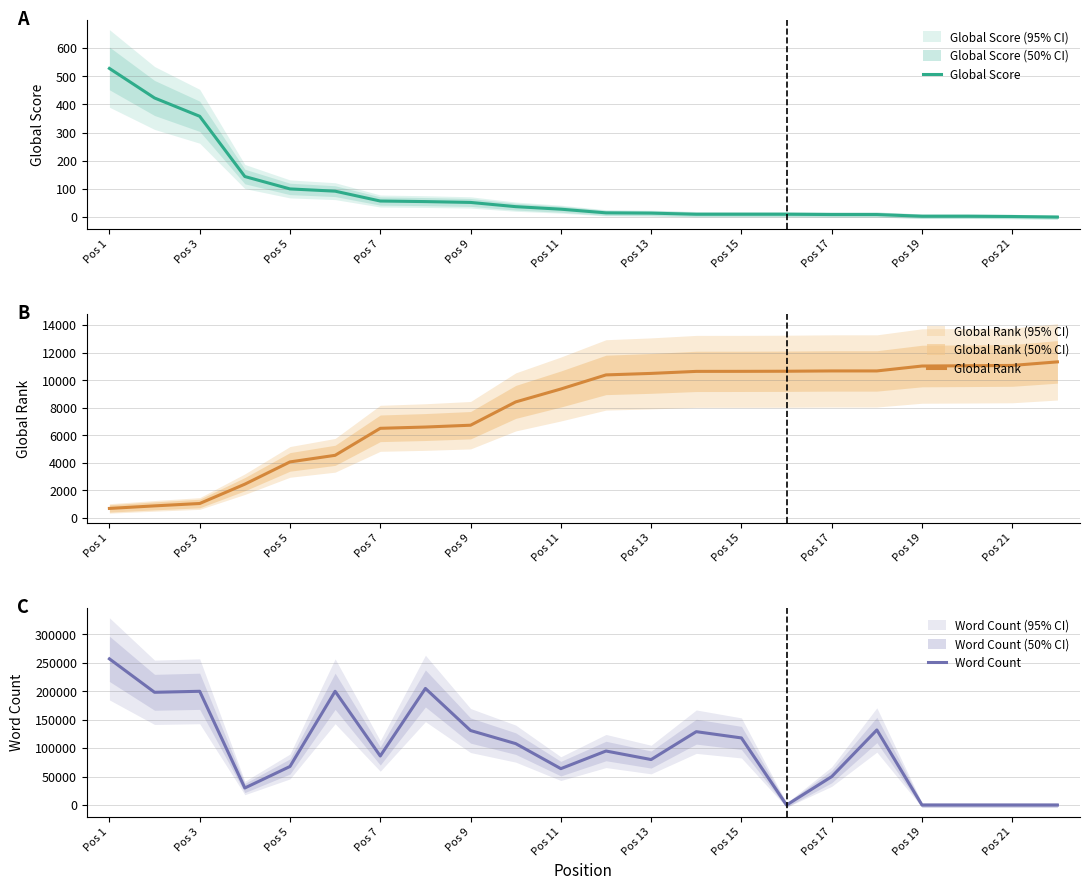

Is this an area chart (filled region under the line)?

No